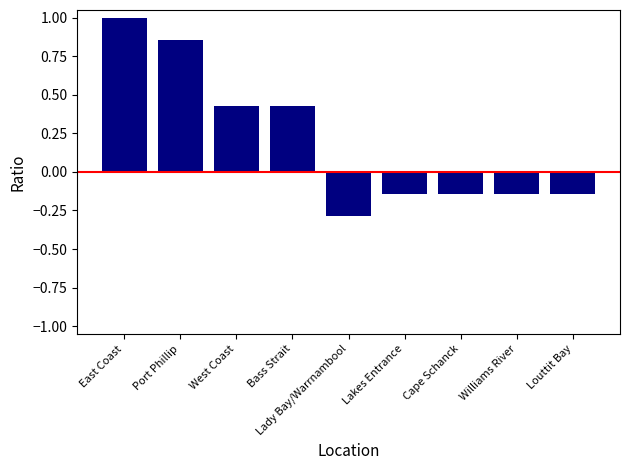

What is the sum of the values at Bass Strait and Cape Schanck?

0.3